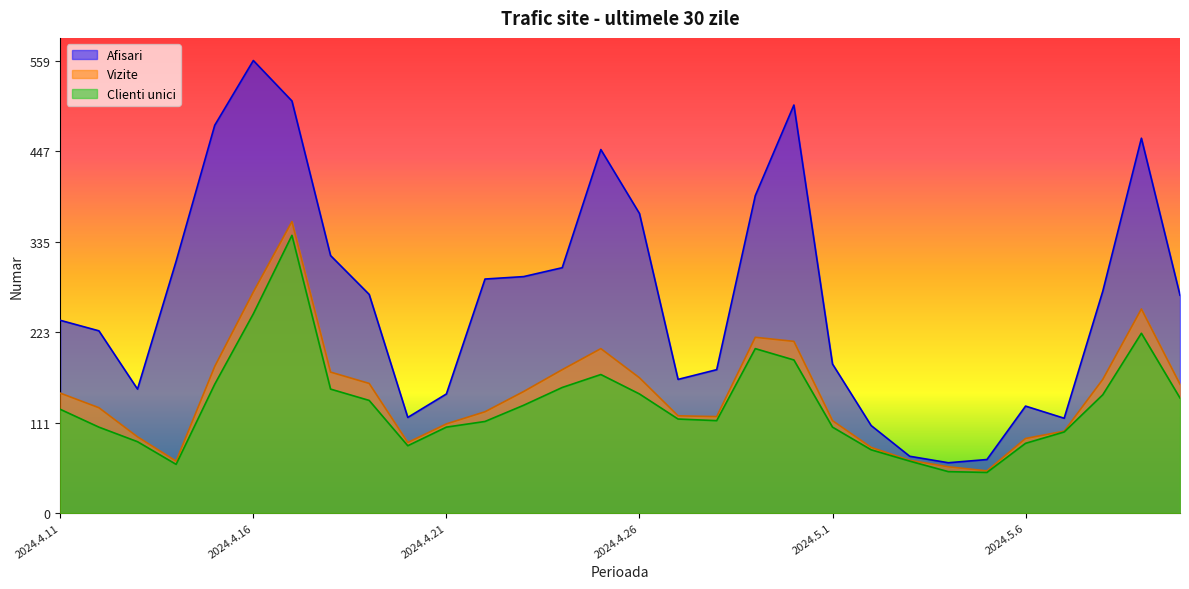

At 2024.4.26, list the series in order from largest to smallest.

Afisari, Vizite, Clienti unici